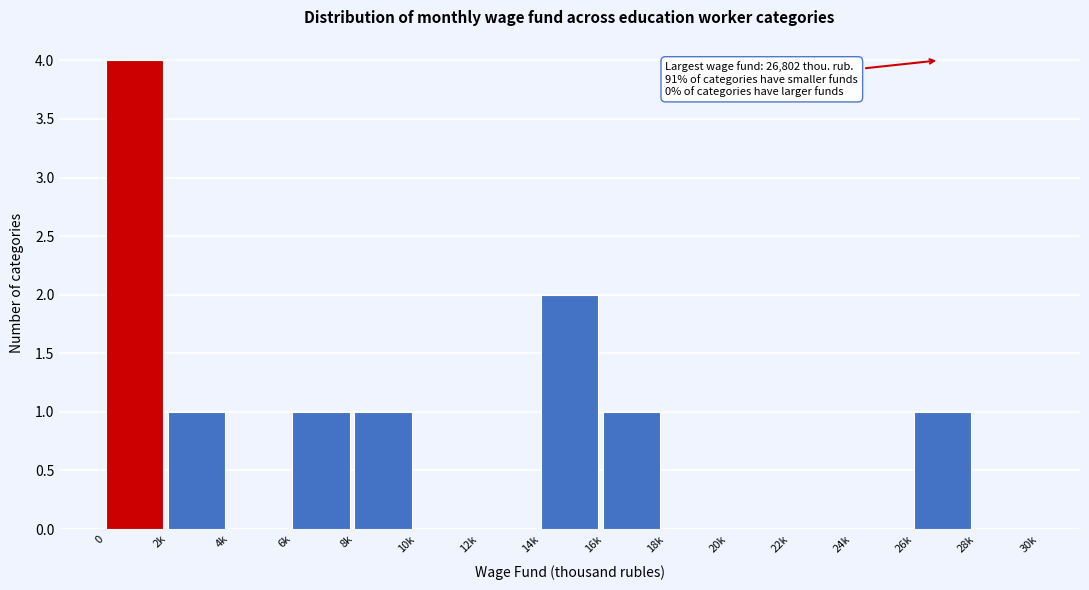

Reading left to right, what are all the values shown in this chart?

0=4	2k=1	4k=0	6k=1	8k=1	10k=0	12k=0	14k=2	16k=1	18k=0	20k=0	22k=0	24k=0	26k=1	28k=0